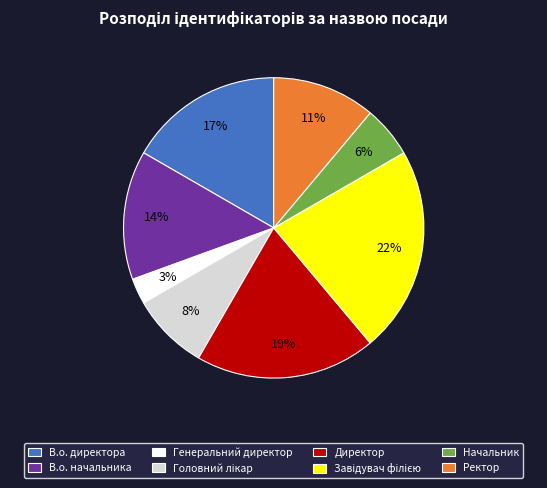

To the nearest percent, what percentage of the pie is Ректор?

11%